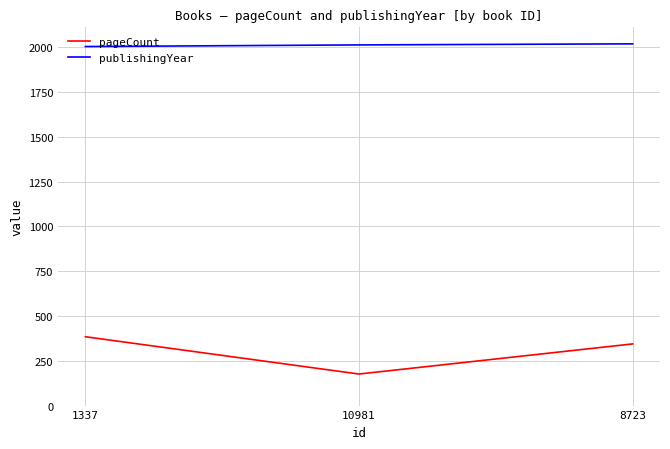

What position from the right is 8723?

1